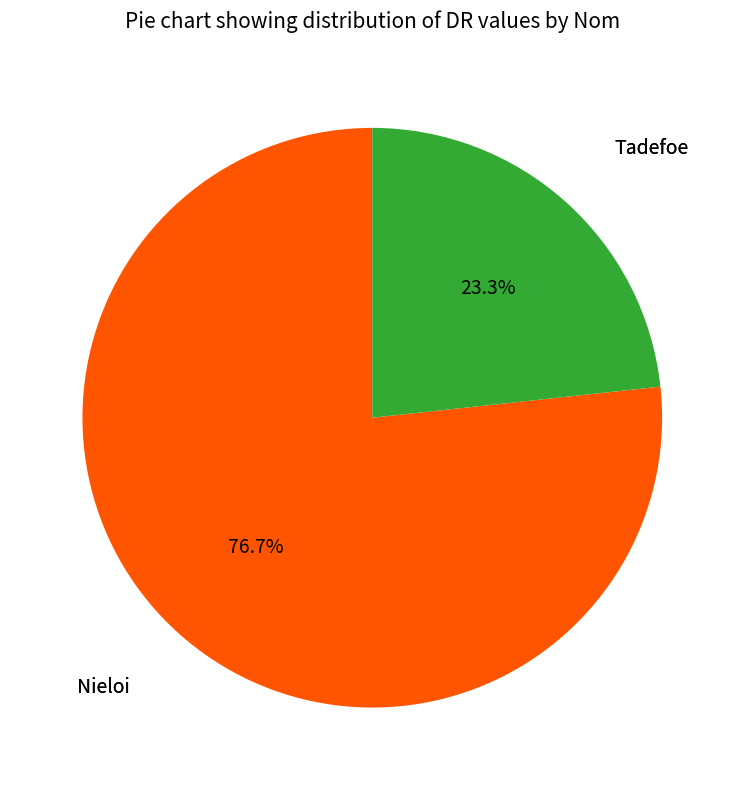

True or false: Nieloi accounts for 91% of the total.

False